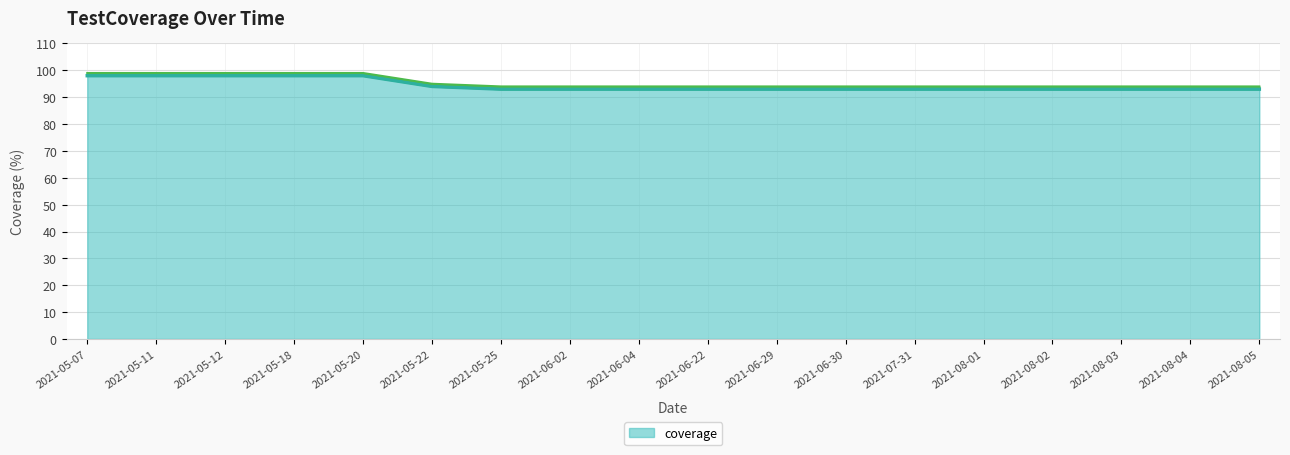

Count the number of categories in the chart.

18